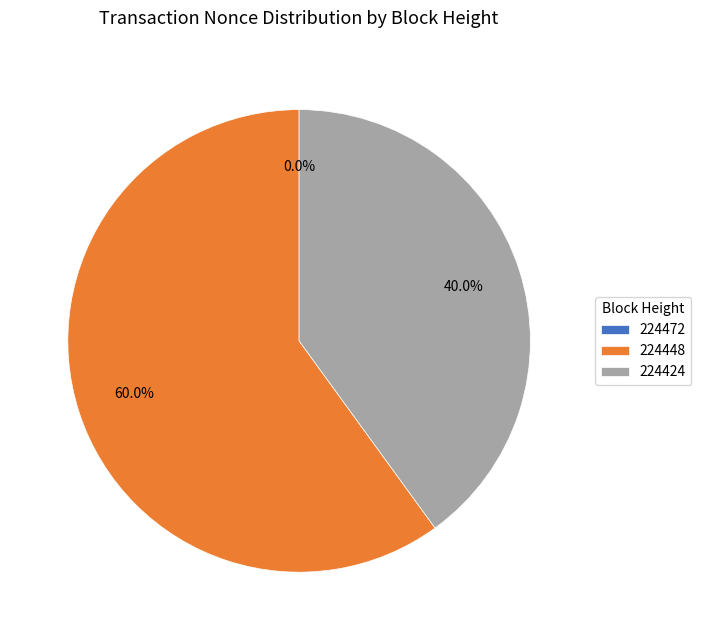

To the nearest percent, what is the combined percentage of 224424 and 224448?

100%